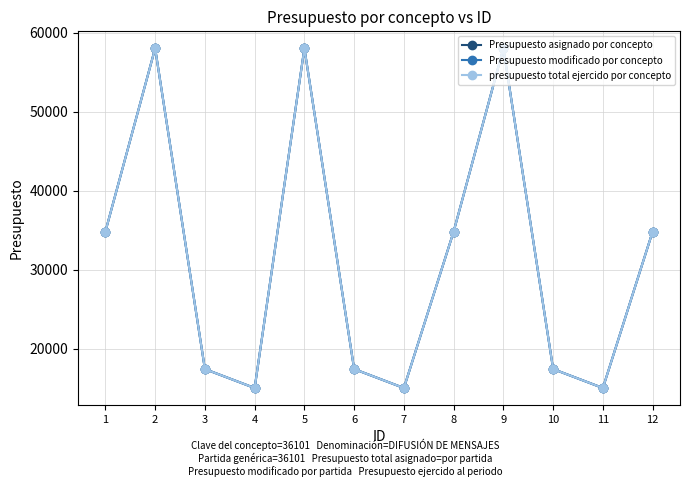

Rank the series at 5 from highest to lowest value.

Presupuesto asignado por concepto, Presupuesto modificado por concepto, presupuesto total ejercido por concepto